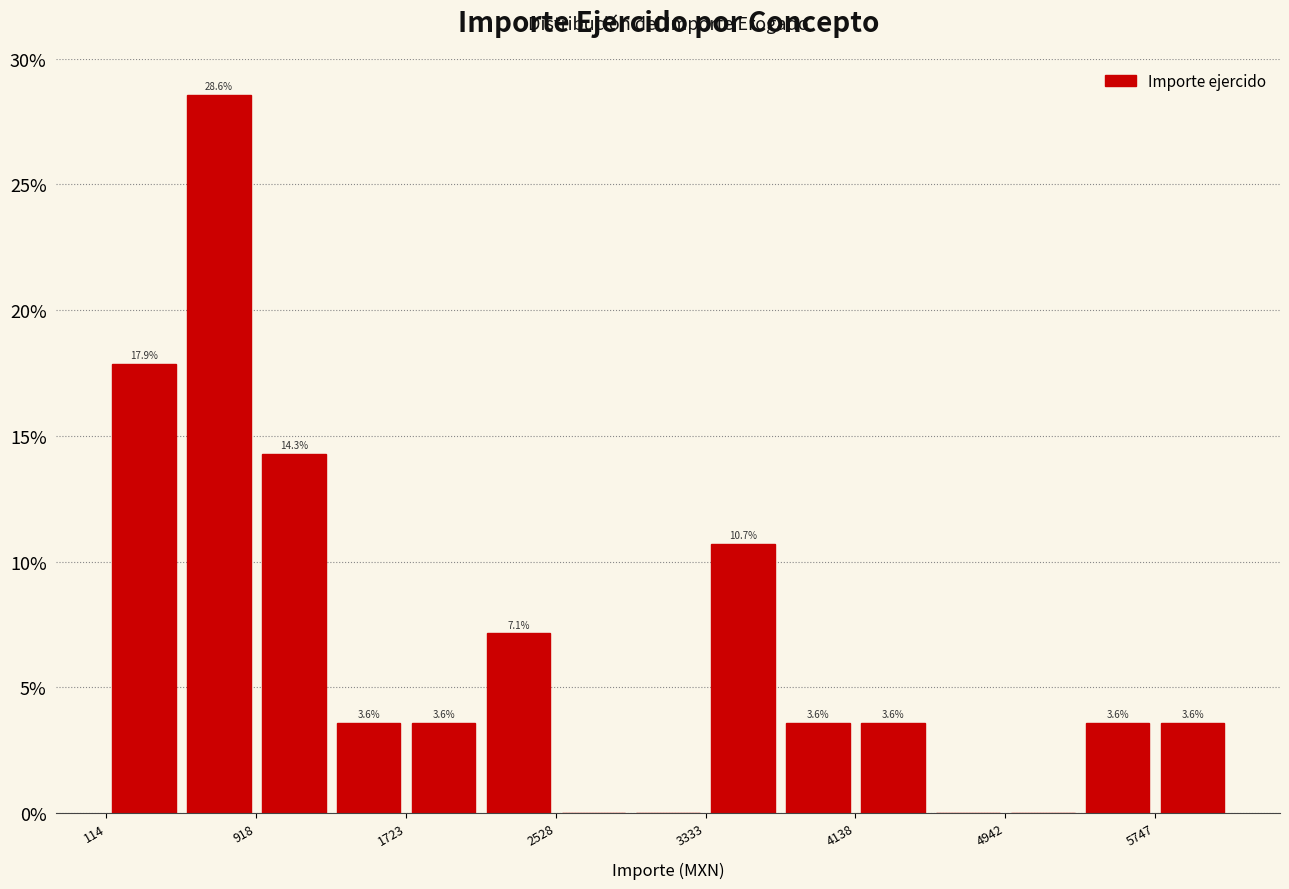

Which range on the x-axis has the tallest bar?

500 to 900